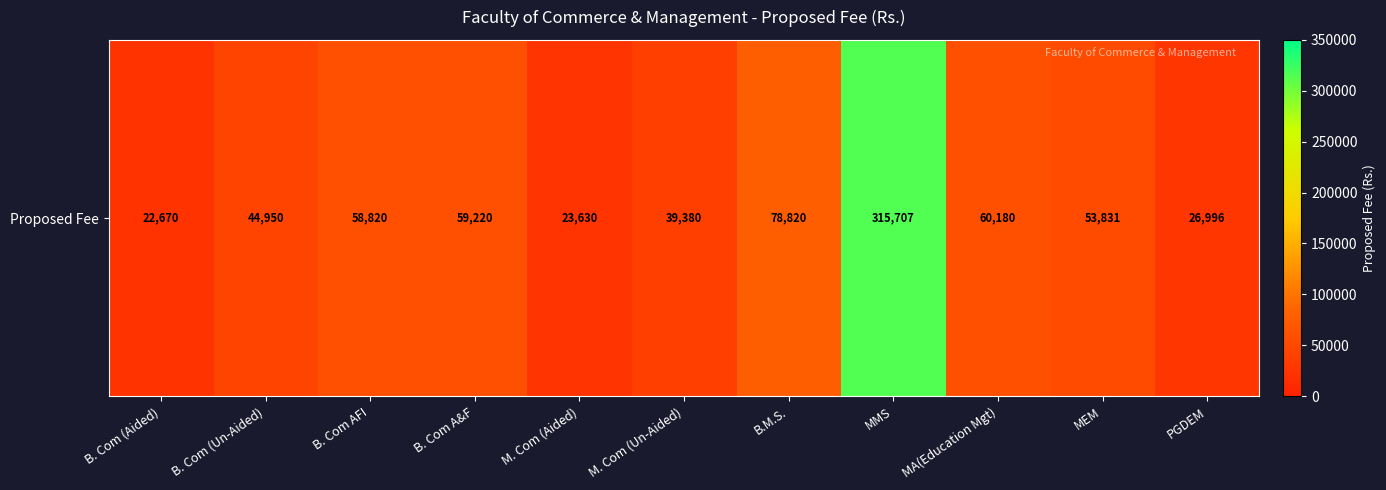

What is the difference between the maximum and minimum values?

293037